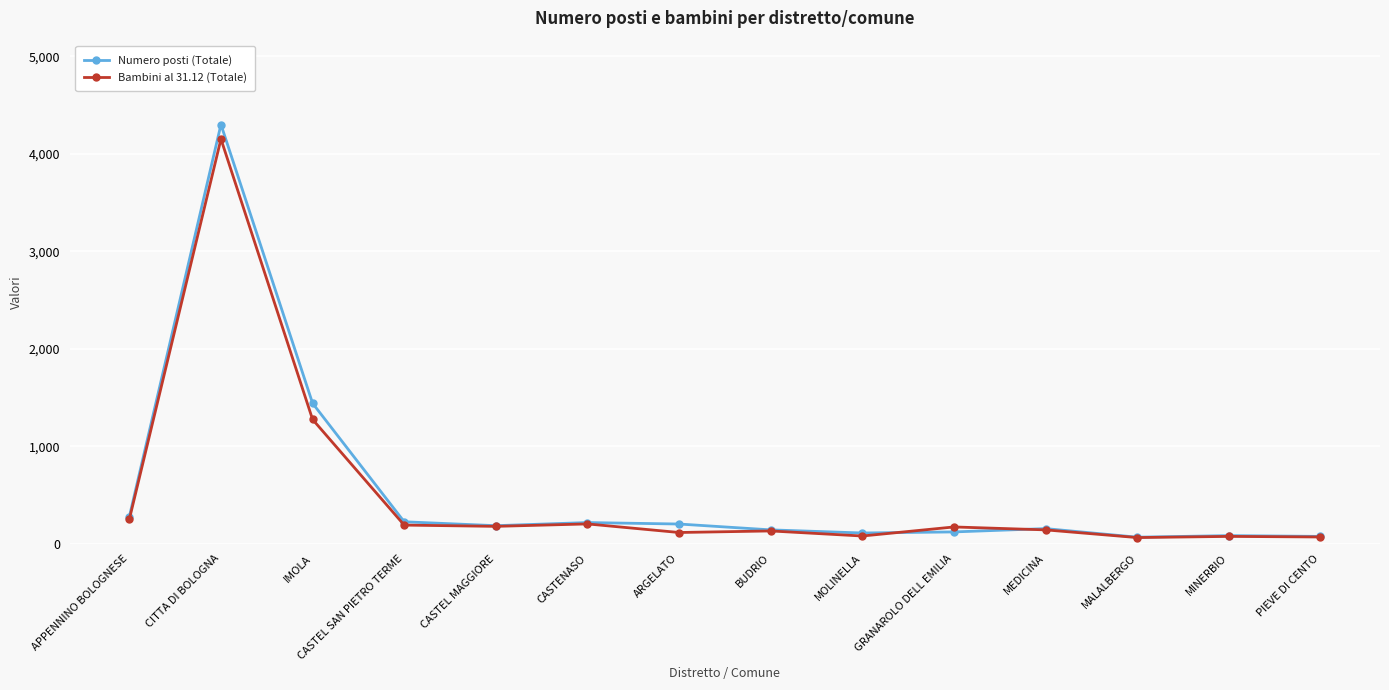

What is the sum of all Numero posti (Totale) values?

7601